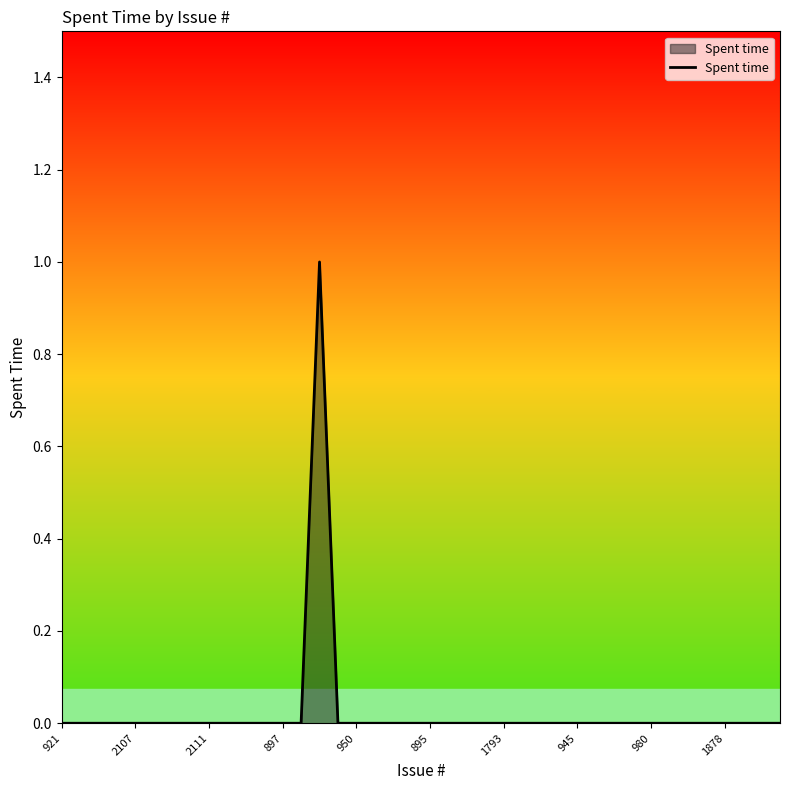

Does the chart have visible grid lines?

No